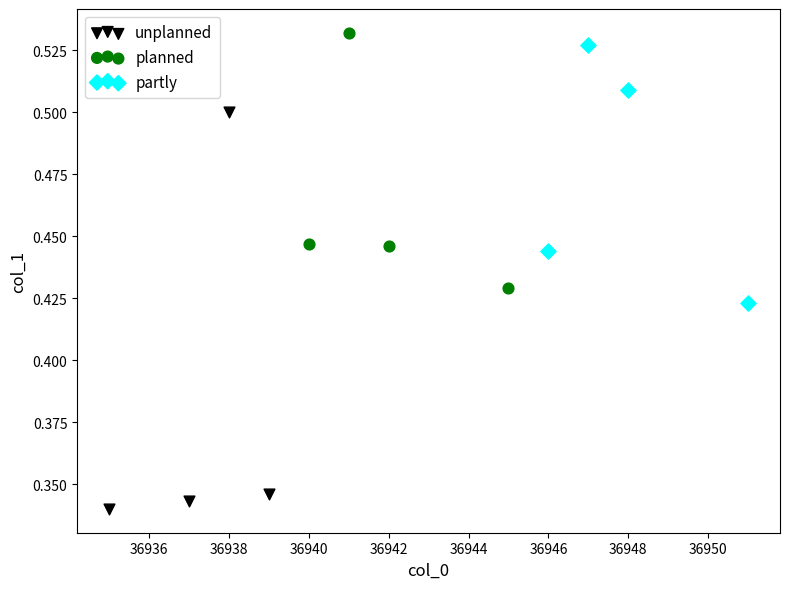

Which series reaches the minimum Y coordinate?

unplanned